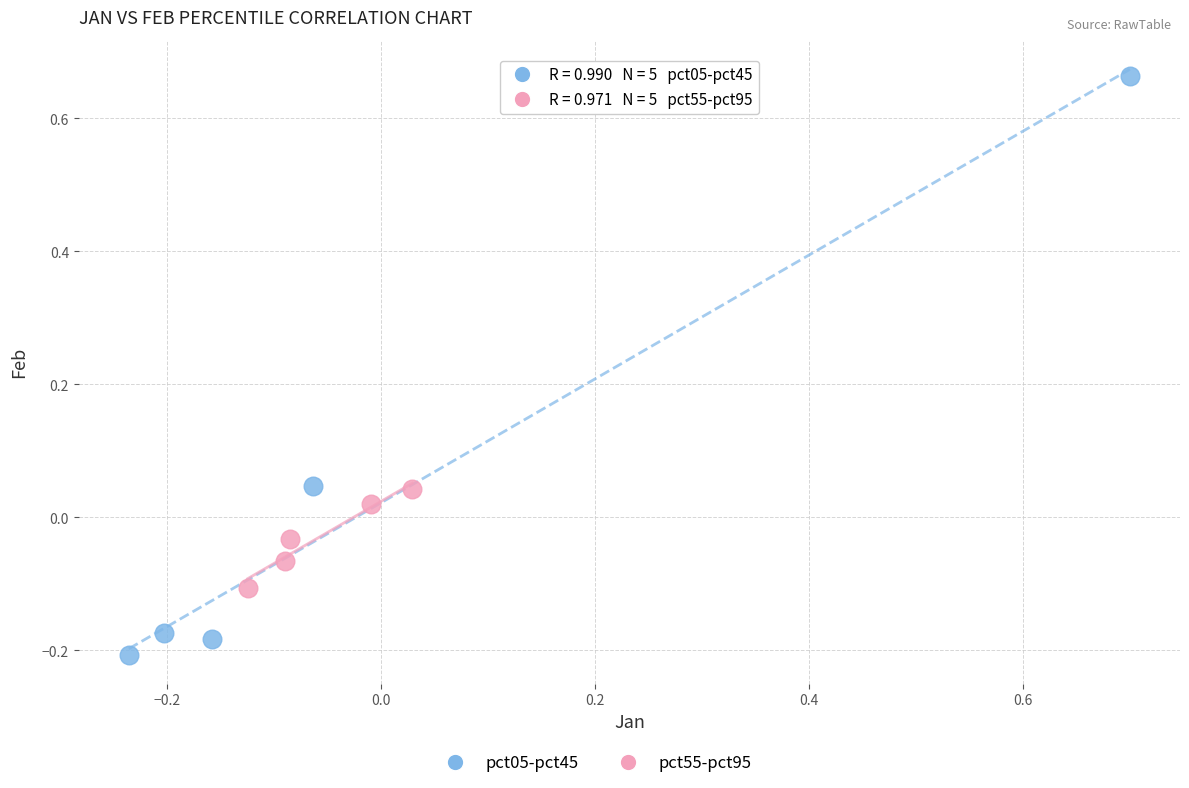

Which series contains the lowest Y value?

pct05-pct45